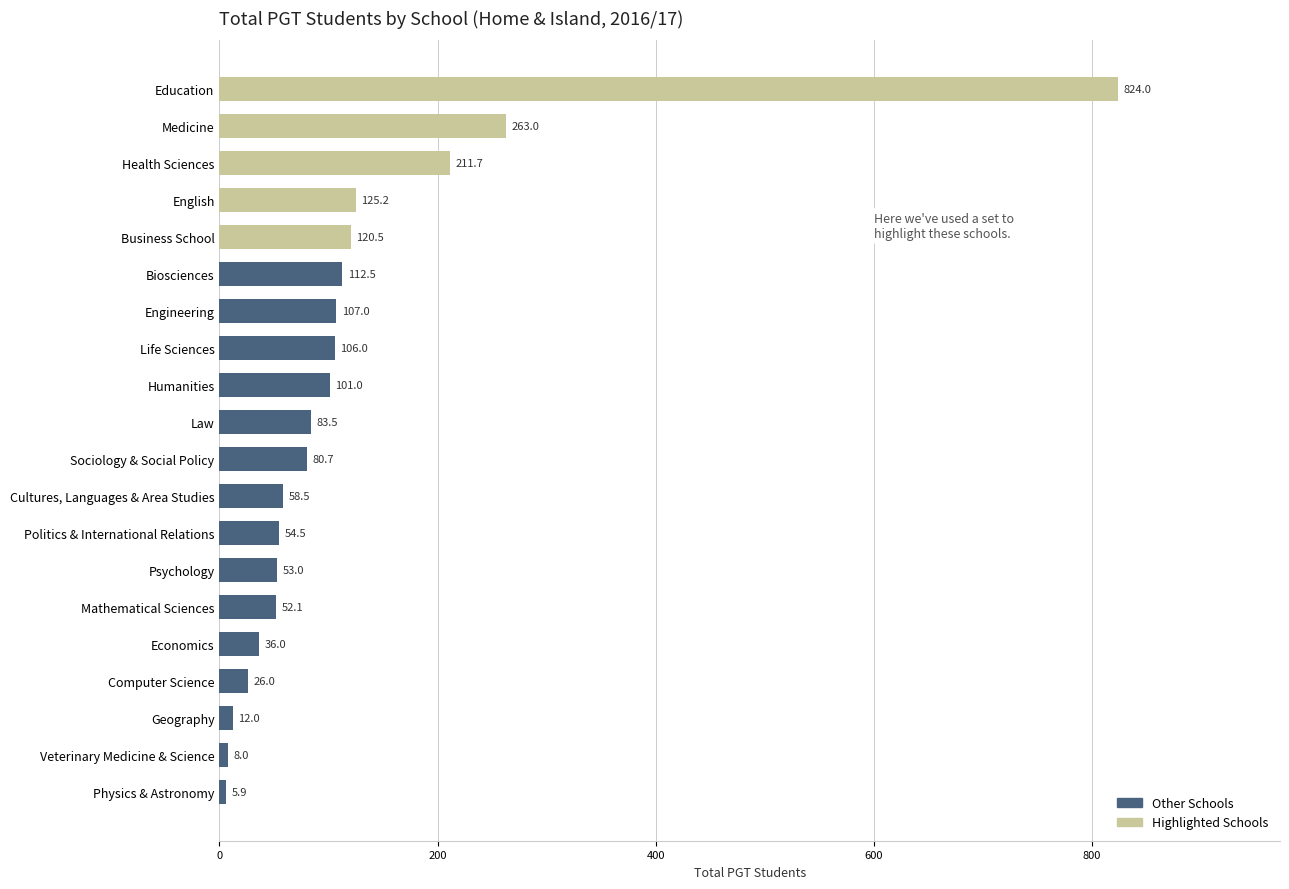

The value at Humanities is 138.1. True or false?

False